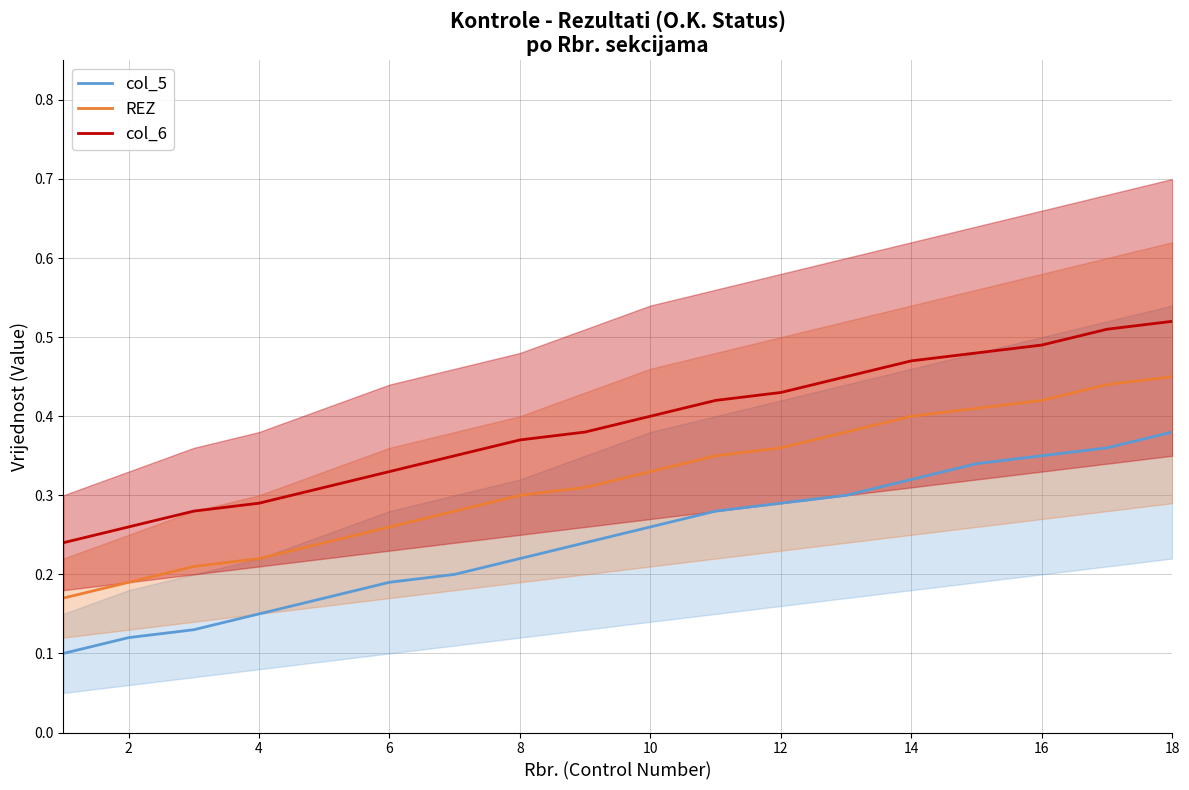

Is the value of col_5 at 6 greater than the value of REZ at 18?

No